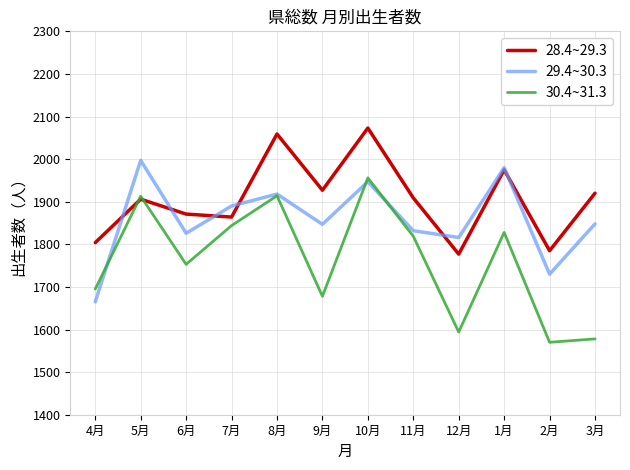

At how many categories does at least one series exceed 1714?

12